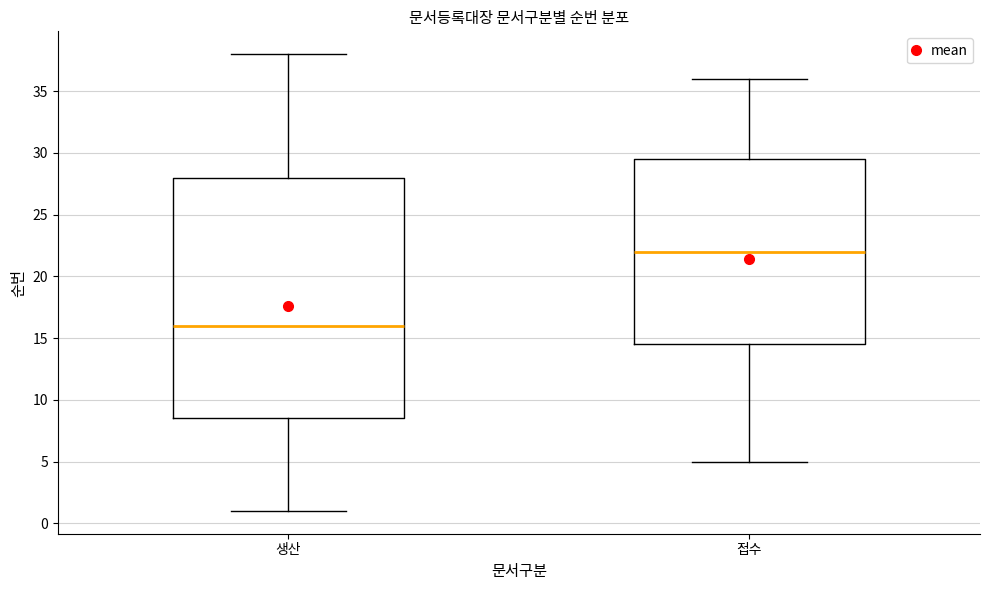

Which box's median line is the highest?

접수